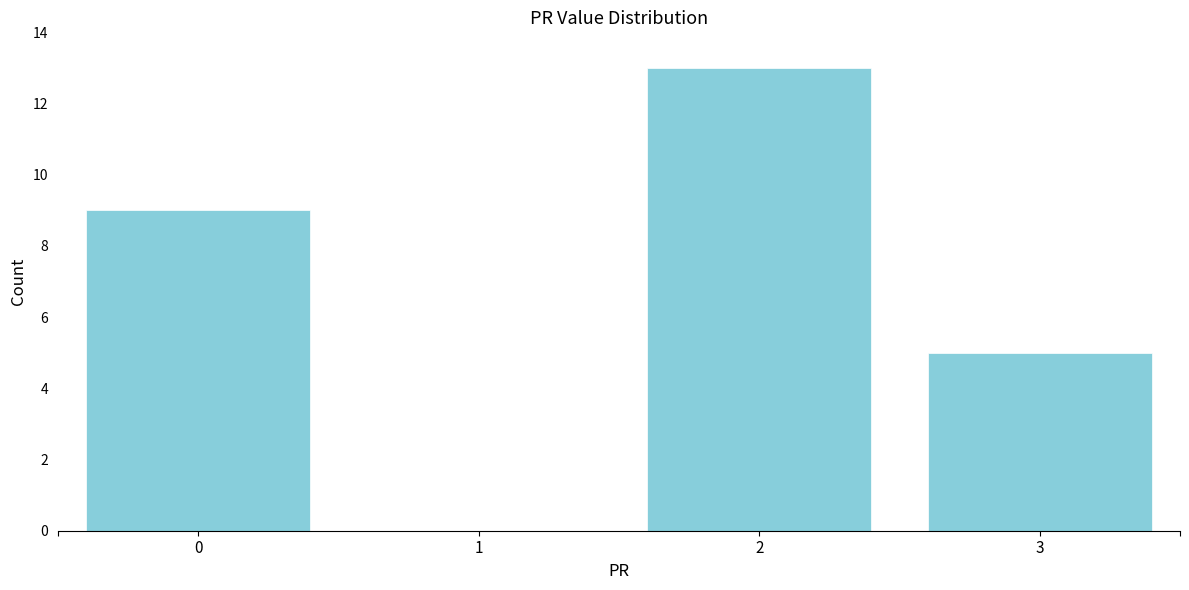

Reading left to right, transcribe all the data shown in this chart.

0=9	1=0	2=13	3=5